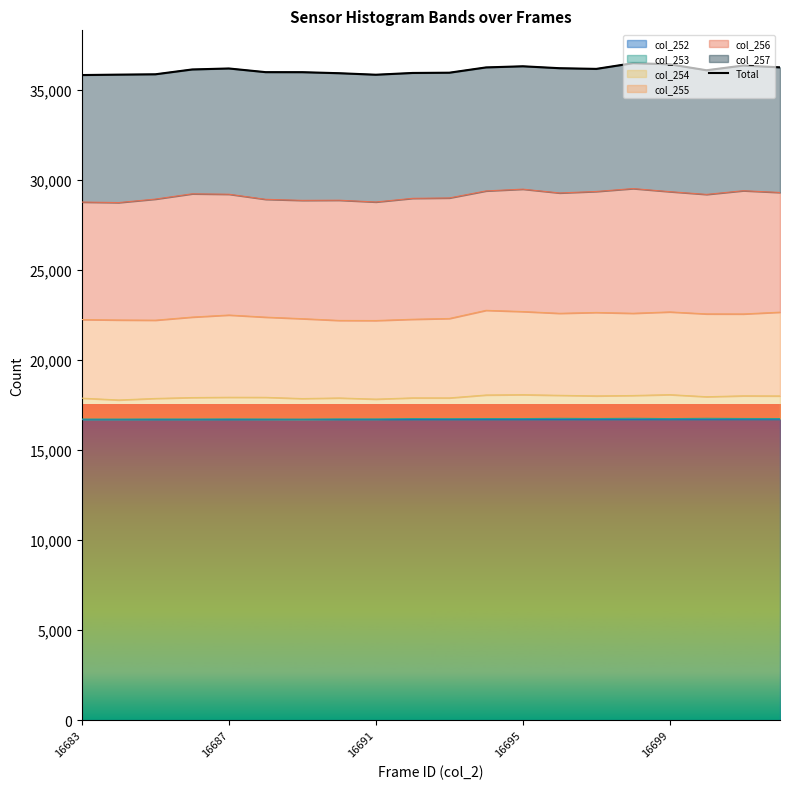

Reading left to right, extract all data points from this chart.

35814	35837	35856	36124	36179	35975	35973	35916	35832	35930	35944	36238	36301	36194	36156	36473	36412	36080	36343	36241